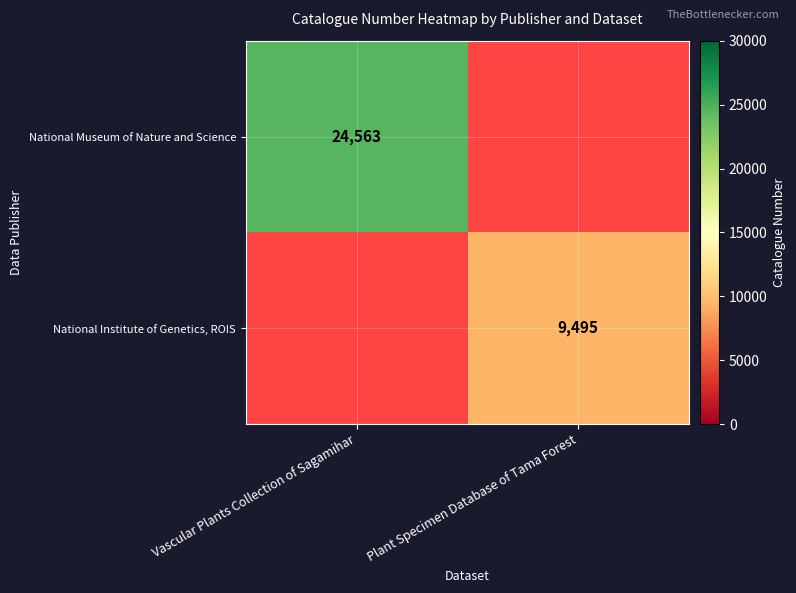

The value of National Museum of Nature and Science at Vascular Plants Collection of Sagamihar is 24563. True or false?

True